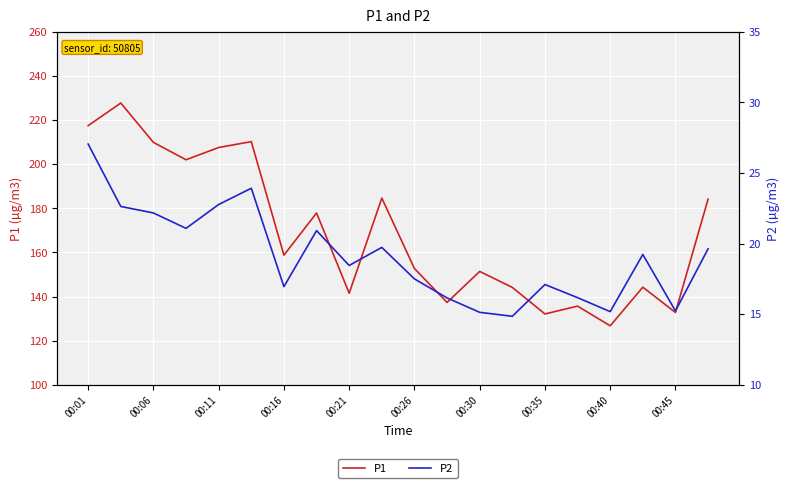

In P2, how many points are higher than both neighbors (excluding endpoints)?

5